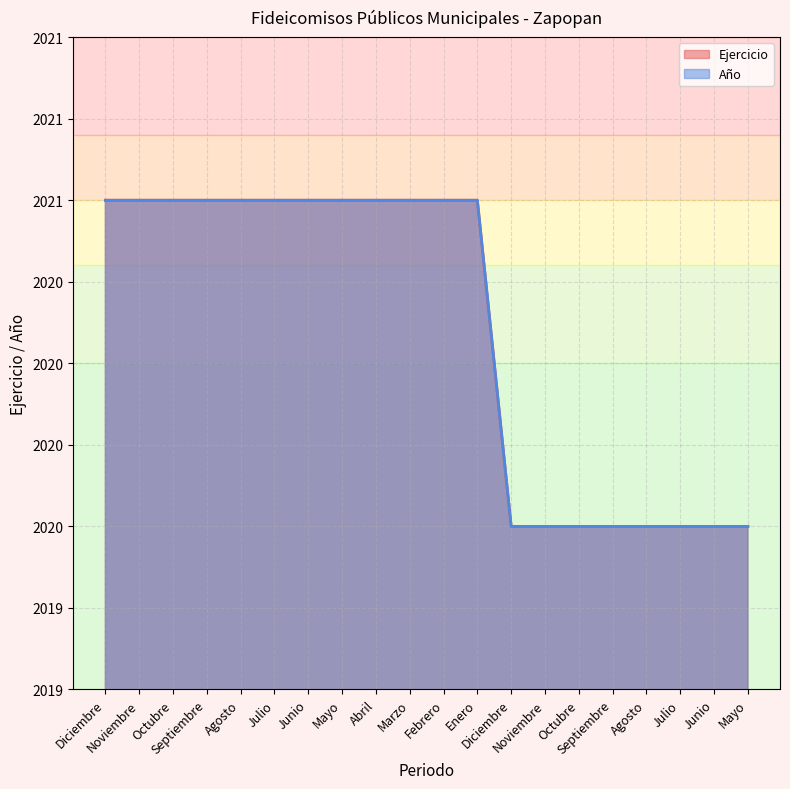

What is the label of the 11th point from the left?

Febrero